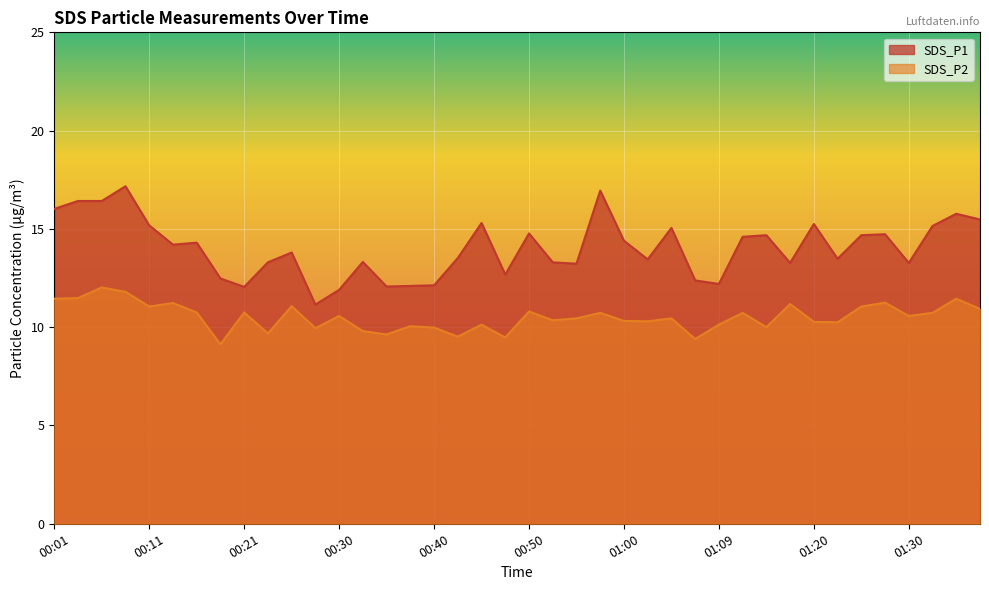

How many interior local peaks does the SDS_P1 series have?

12